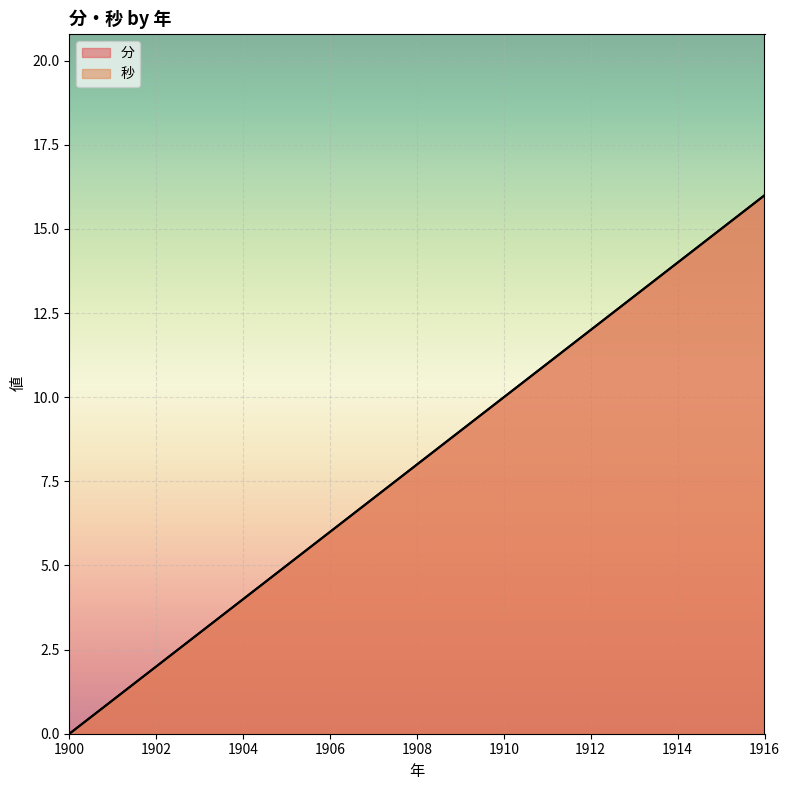

How many lines are shown in the chart?

2